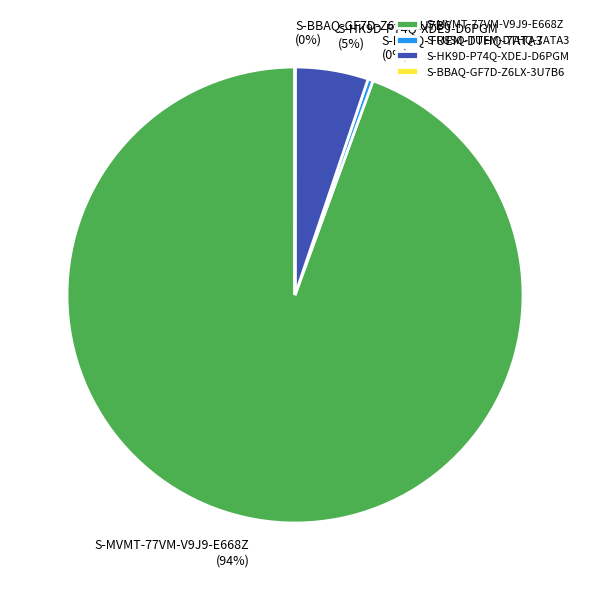

Is there any slice that represents more than half of the pie?

Yes